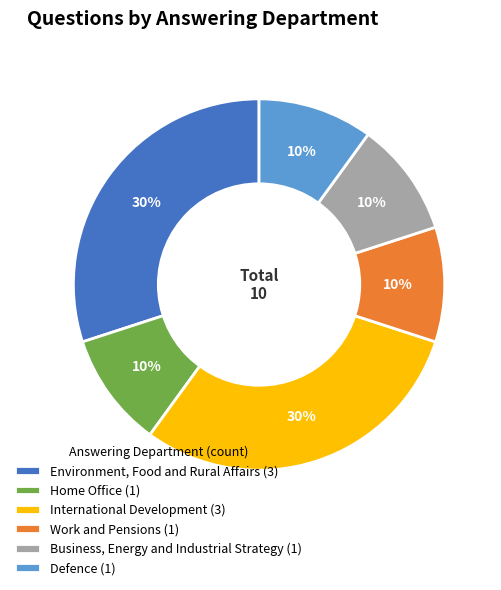

Is it true that Defence is 1% of the pie?

False